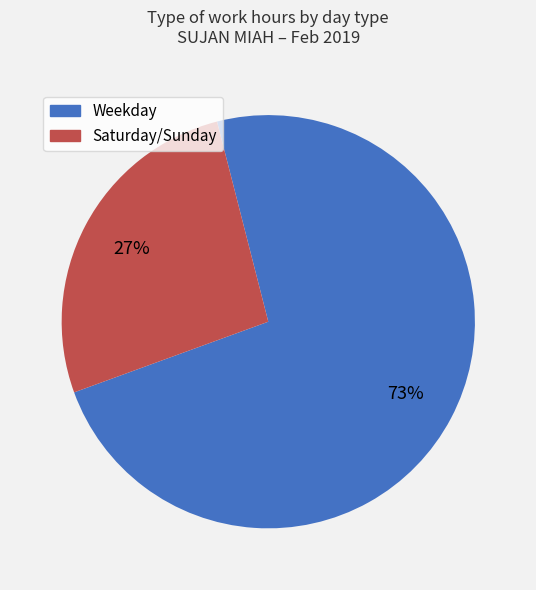

Is there a majority slice in this chart?

Yes